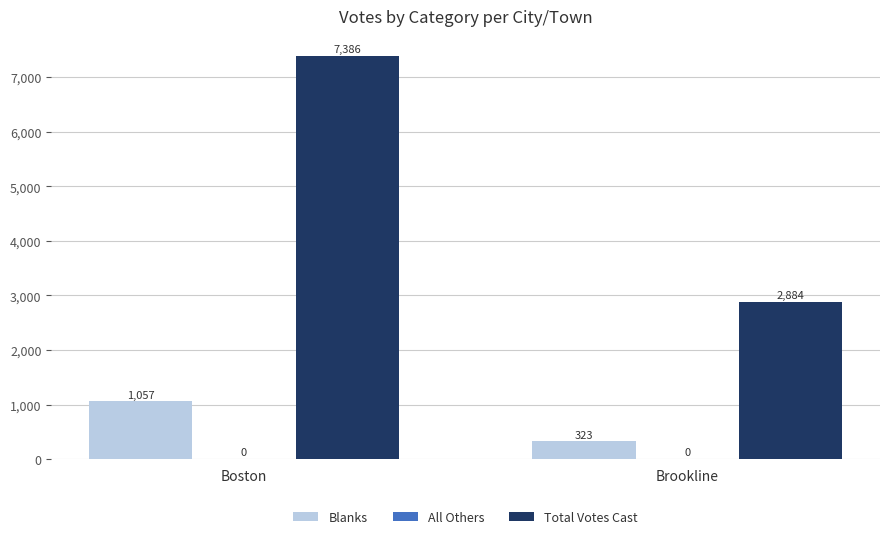

Reading right to left, transcribe all the data shown in this chart.

Blanks: Brookline=323	Boston=1057
Total Votes Cast: Brookline=2884	Boston=7386